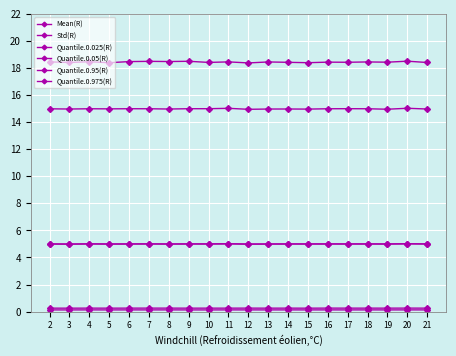

Is this an area chart (filled region under the line)?

No